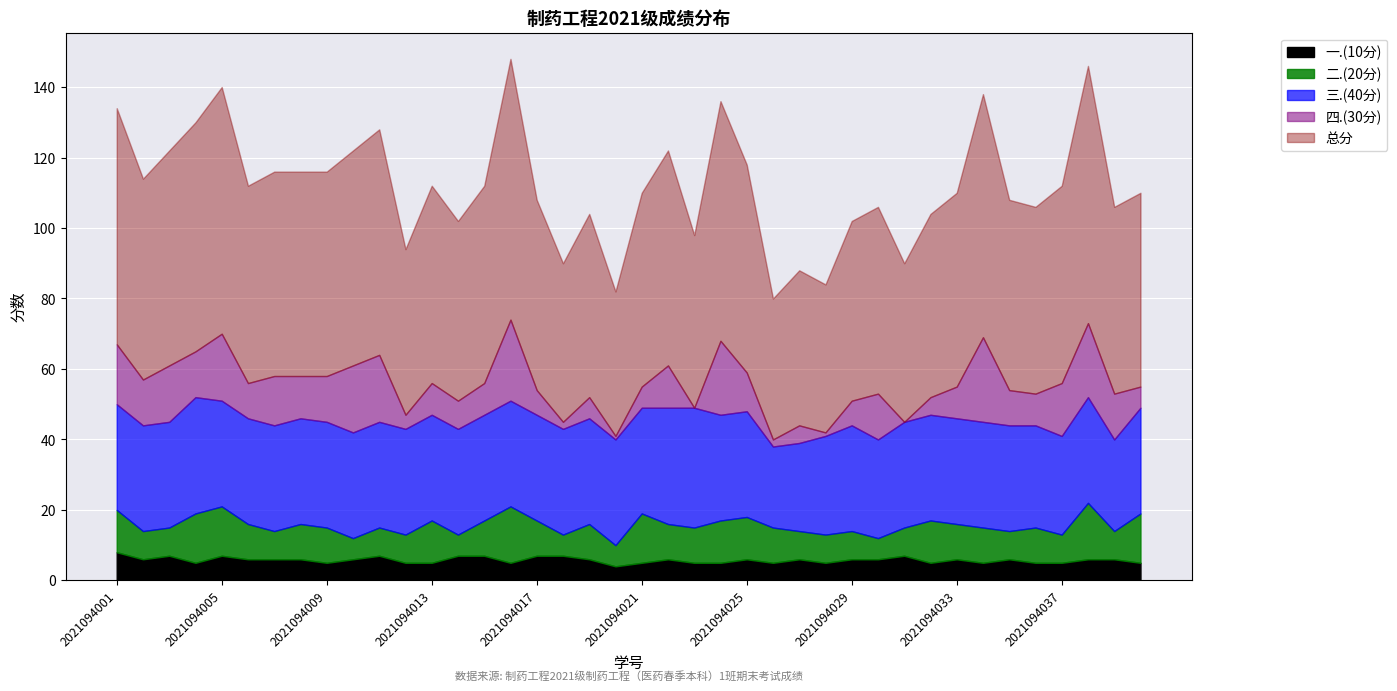

How many data points does each series have?

40